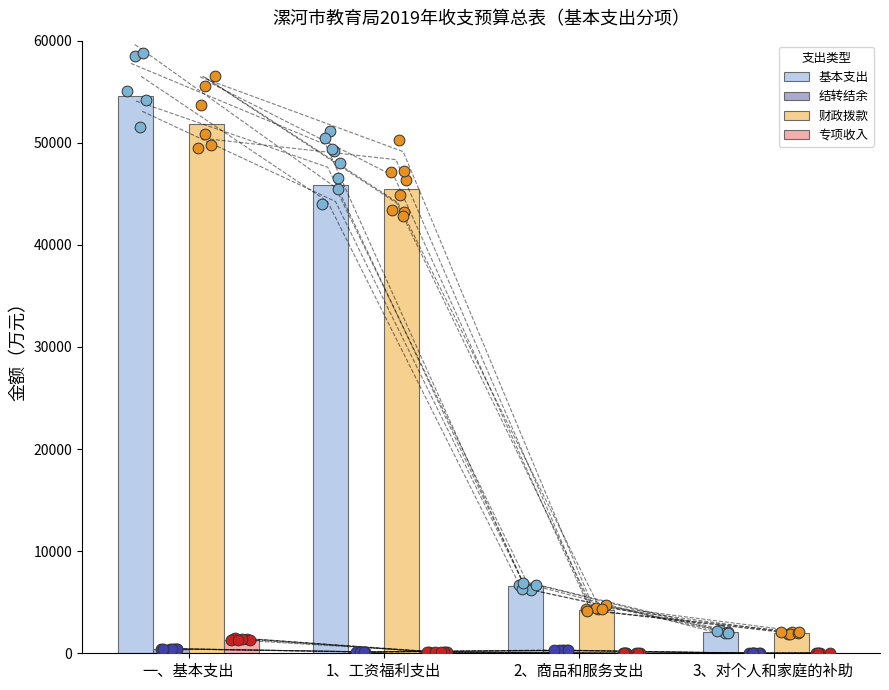

At how many categories does at least one series exceed 27143?

2